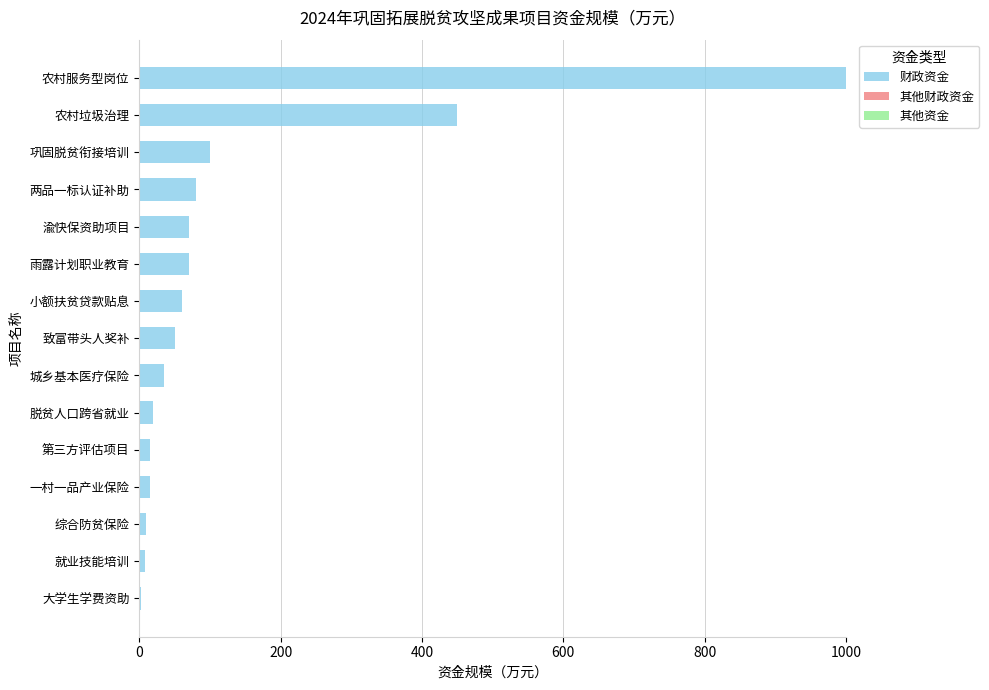

What is the change in value from 小额扶贫贷款贴息 to 农村服务型岗位?

+940